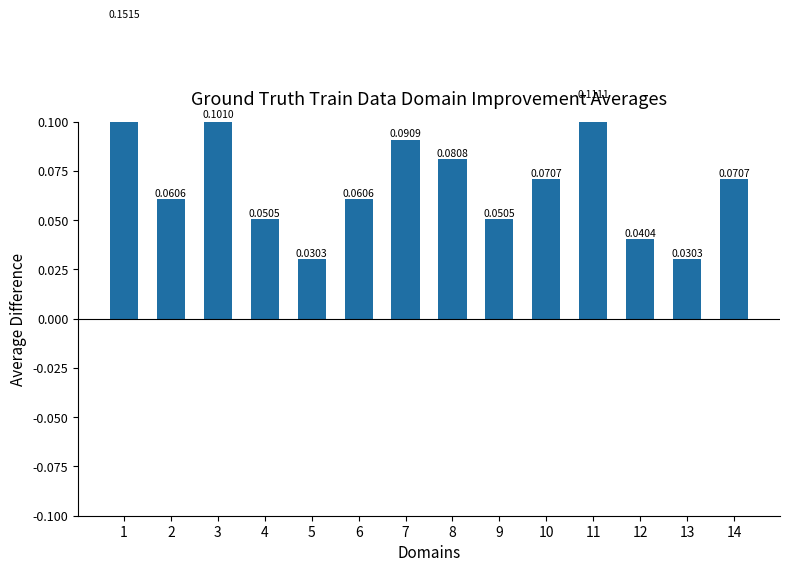

Are the bars grouped side by side (vs. stacked)?

No